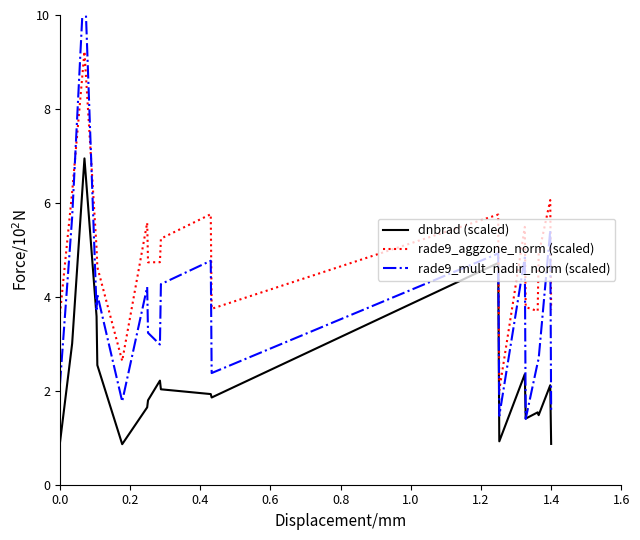

What is the maximum value for dnbrad (scaled)?

6.9